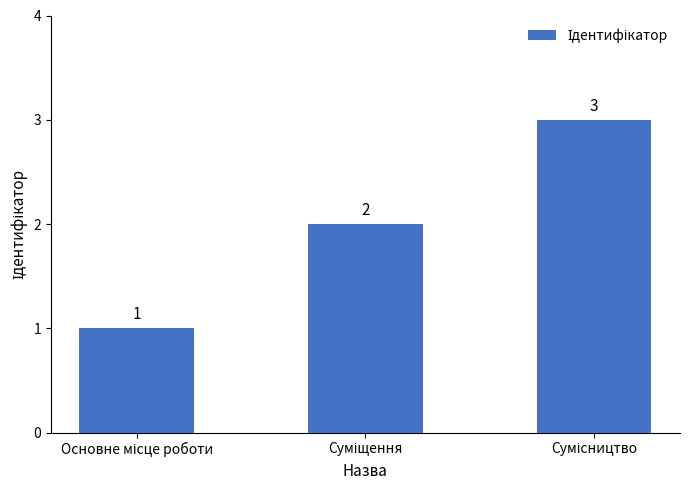

How many values are between 1 and 3?

3